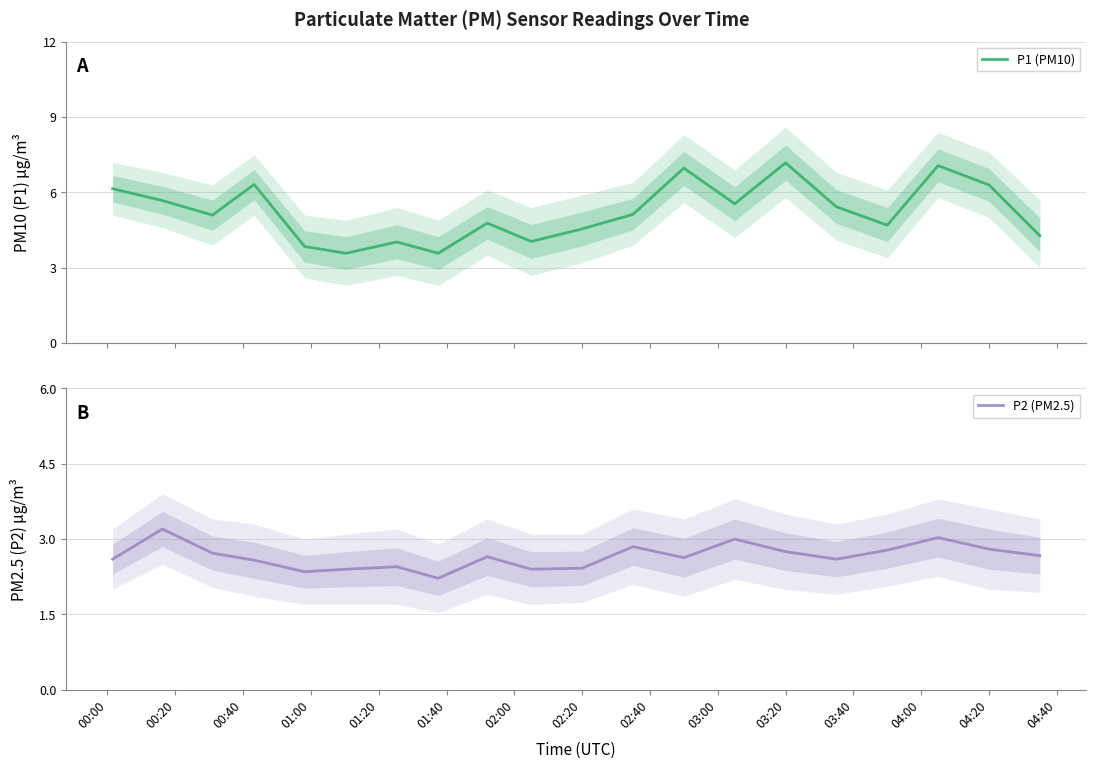

Rank the series by their maximum value, from lowest to highest.

P2 (PM2.5), P1 (PM10)